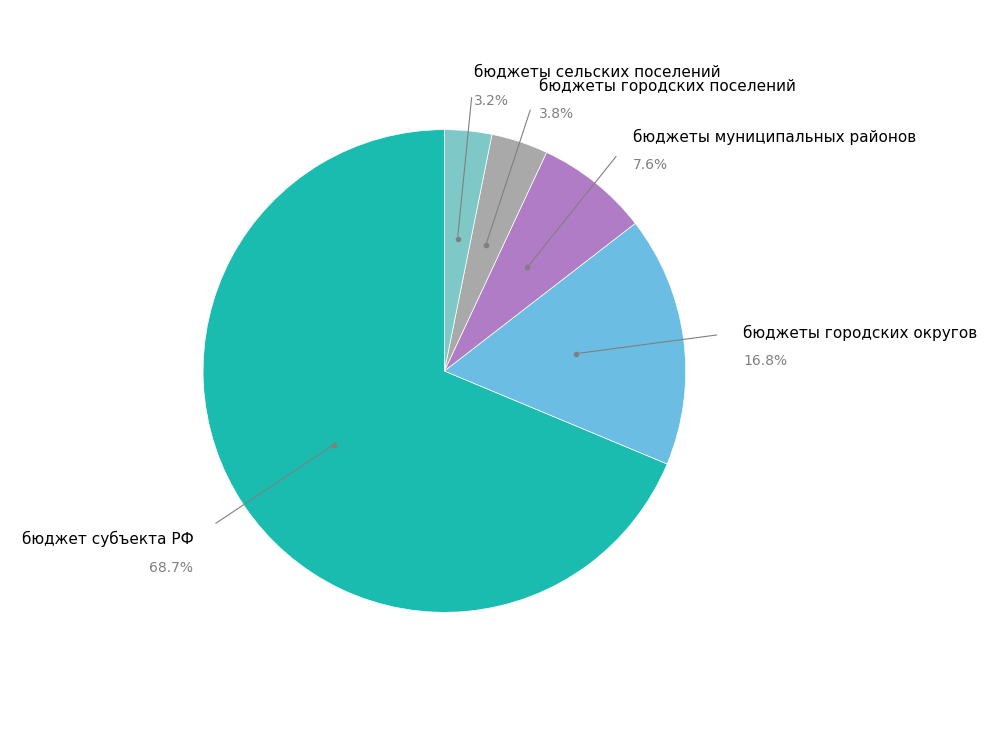

How many slices are in this pie chart?

5